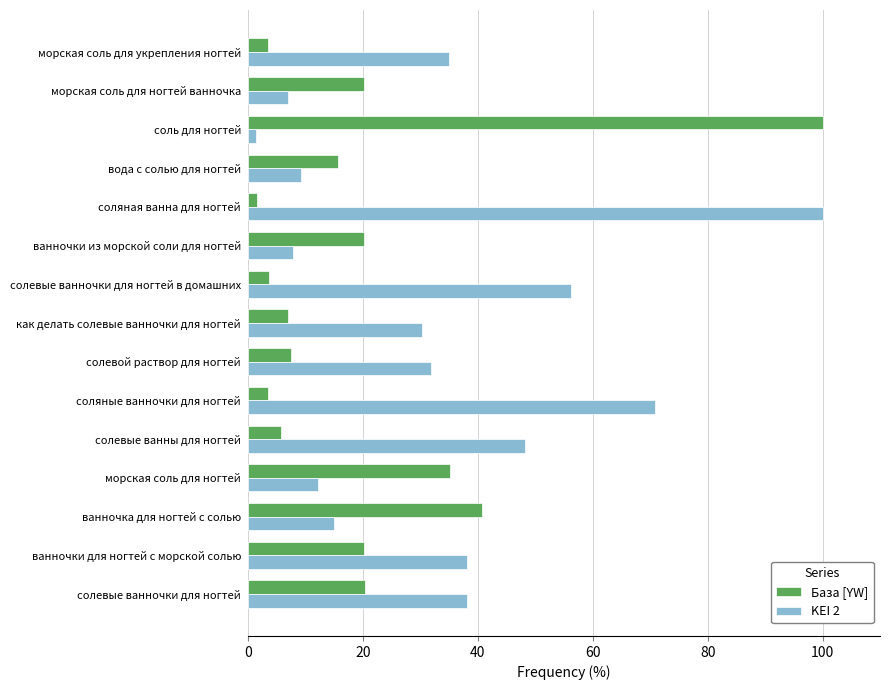

Rank the series by their average value, from highest to lowest.

KEI 2, База [YW]